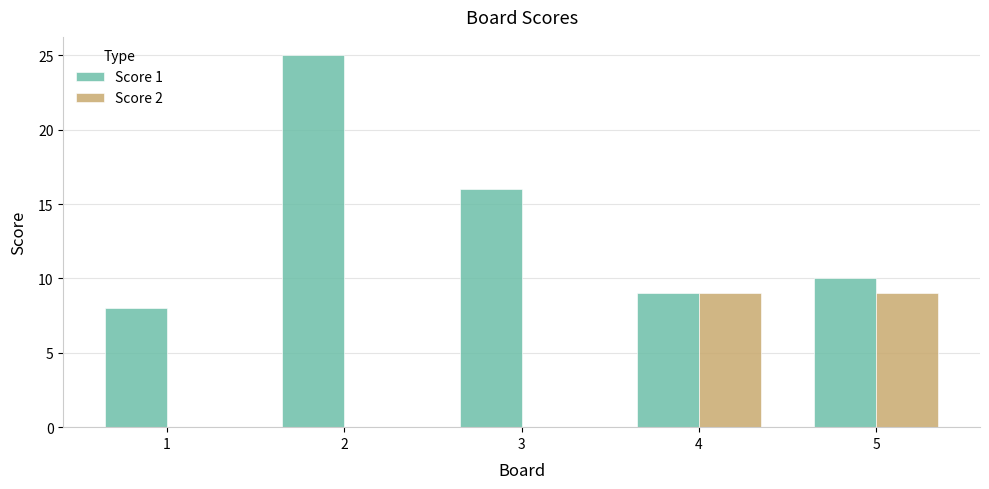

What is the sum of all Score 2 values?

18